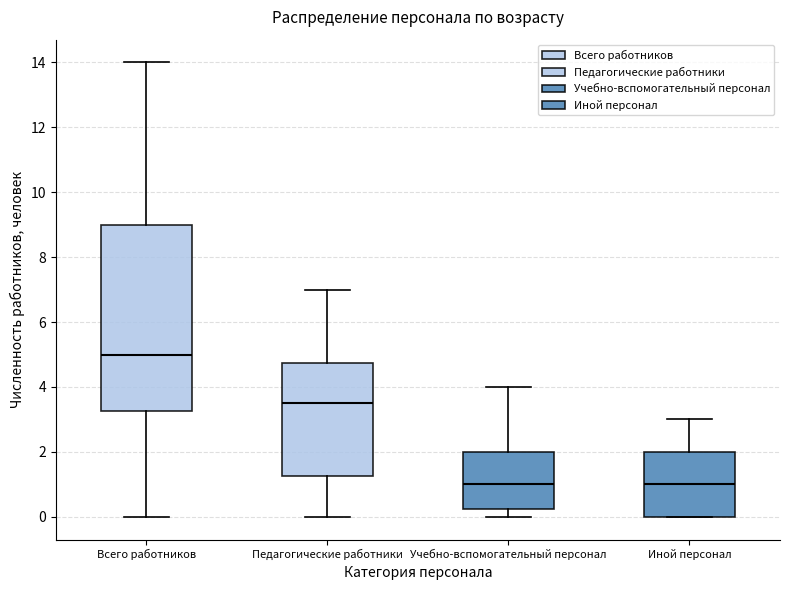

Reading left to right, read every box against the y-axis: the position of its median line, the range the box covers, and the ends of its whiskers. The values are not printed on the chart, so give them approximately, as read against the axis.

Всего работников: median 5.0, box 3.2 to 9.0, whiskers 0.0 to 14.0
Педагогические работники: median 3.6, box 1.2 to 4.8, whiskers 0.0 to 7.0
Учебно-вспомогательный персонал: median 1.0, box 0.2 to 2.0, whiskers 0.0 to 4.0
Иной персонал: median 1.0, box 0.0 to 2.0, whiskers 0.0 to 3.0